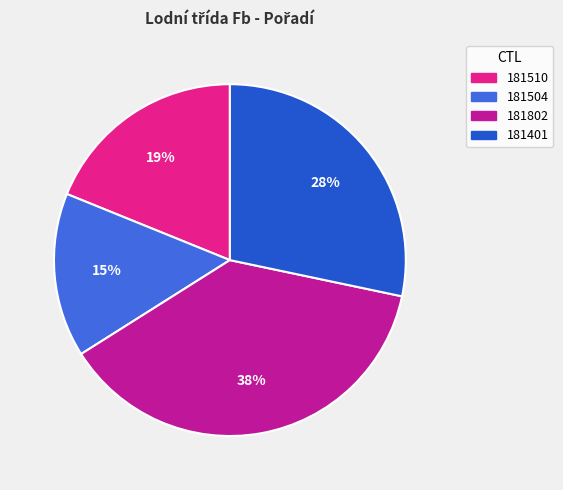

To the nearest percent, what percentage of the pie is 181504?

15%